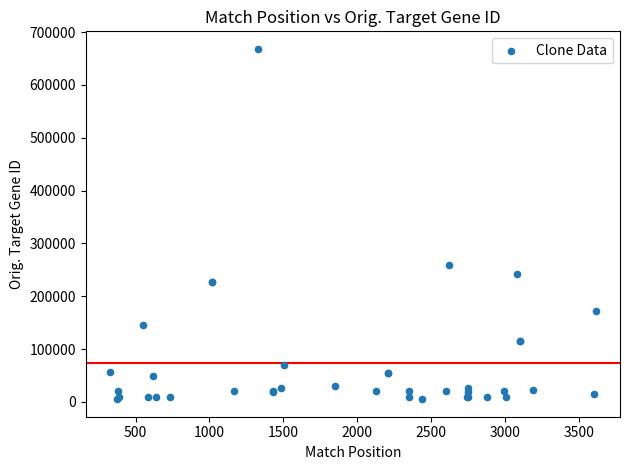

What Y value in the scatter plot is closest to 336779?

258704